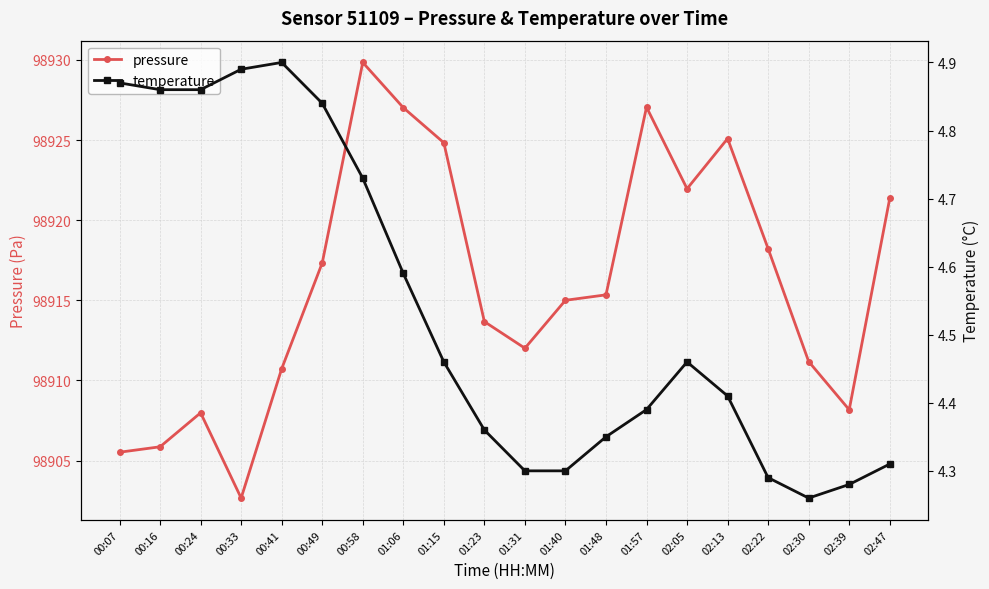

How many data points in pressure are less than 98915?

9